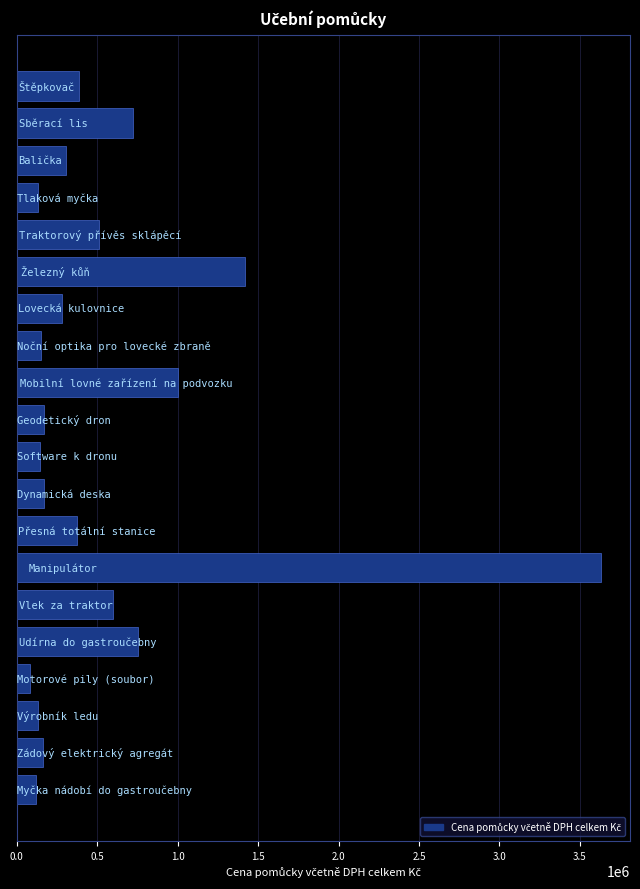

What is the value of the 5th bar from the top?

511000